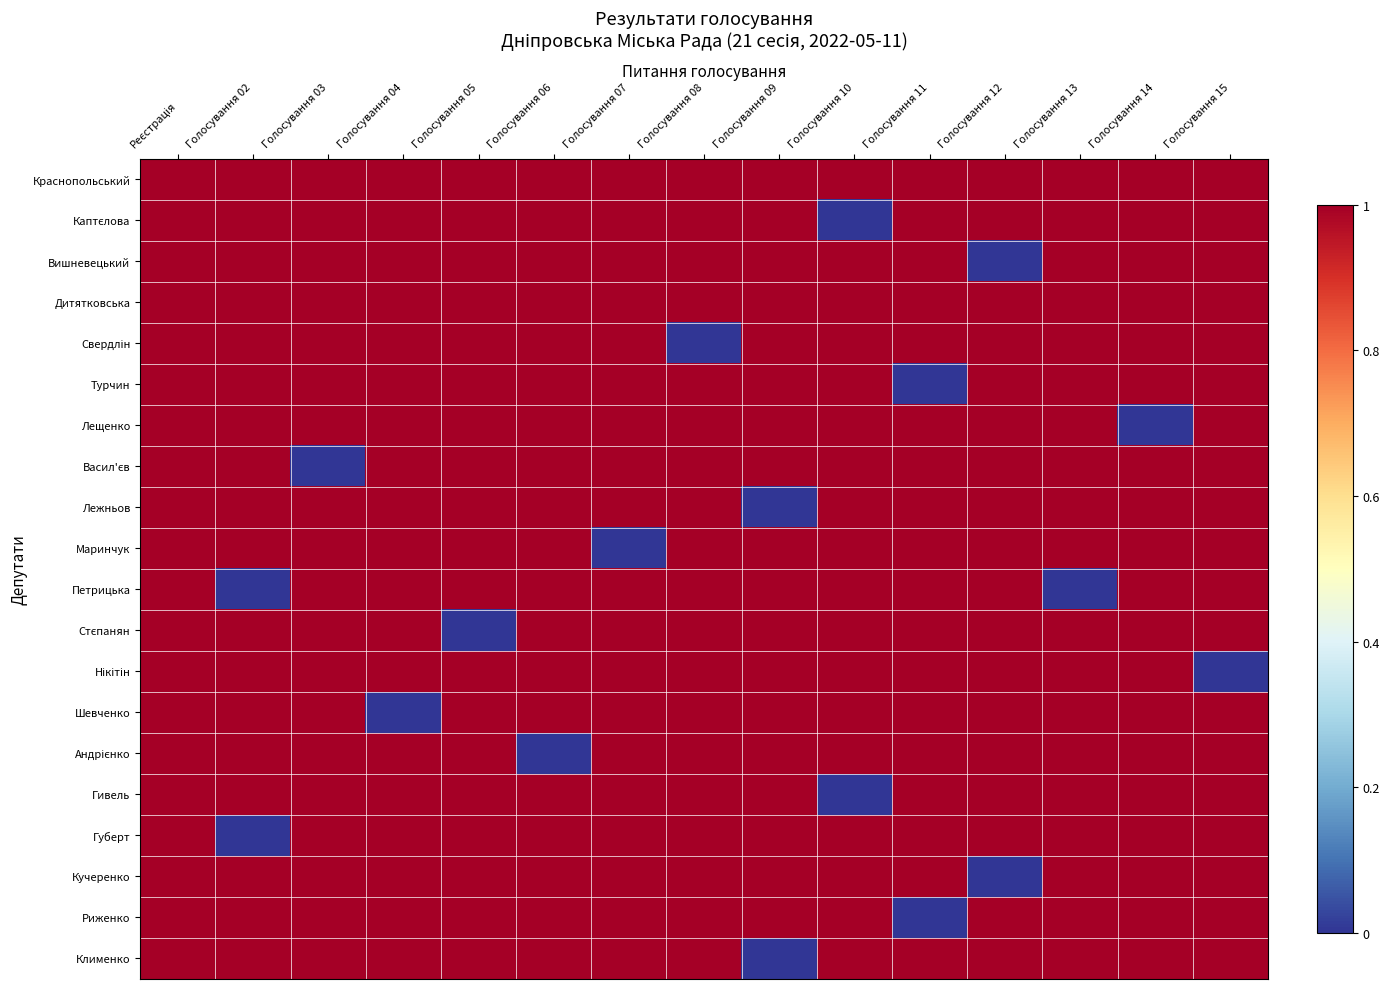

Between Голосування 12 and Голосування 09, which is larger?

Голосування 12